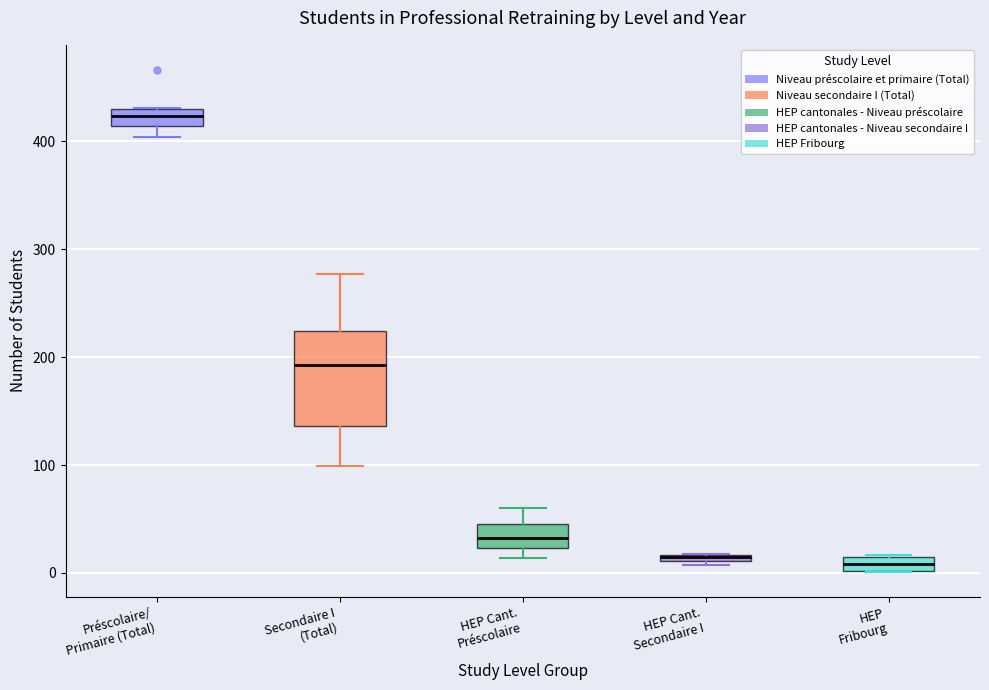

Comparing the boxes themselves (not the whiskers), which one is the tallest?

Secondaire I (Total)